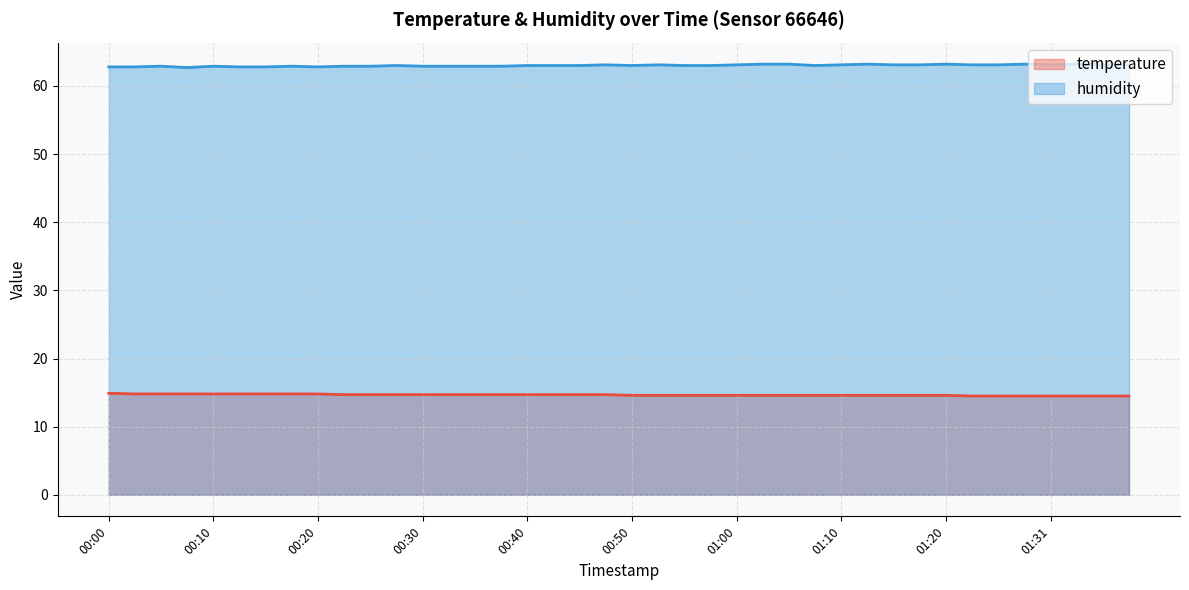

List the series in order of their overall mean, lowest first.

temperature, humidity